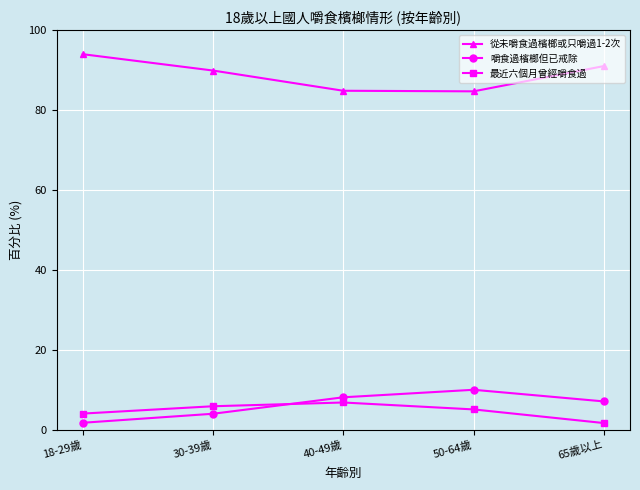

At which label is 最近六個月曾經嚼食過 closest to 4?

18-29歲